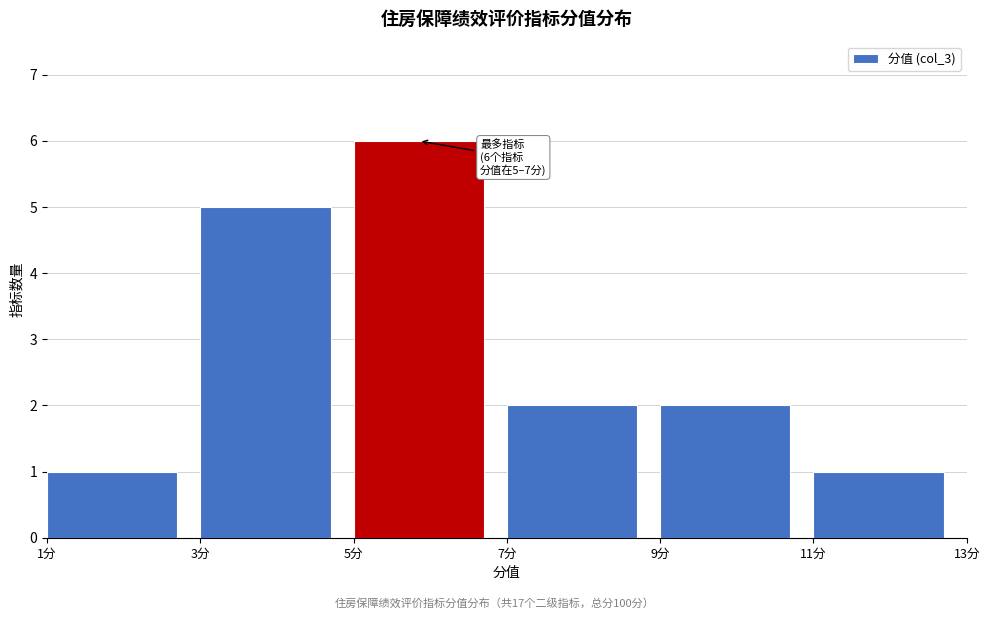

Over which range of the x-axis is the bar tallest?

5 to 7